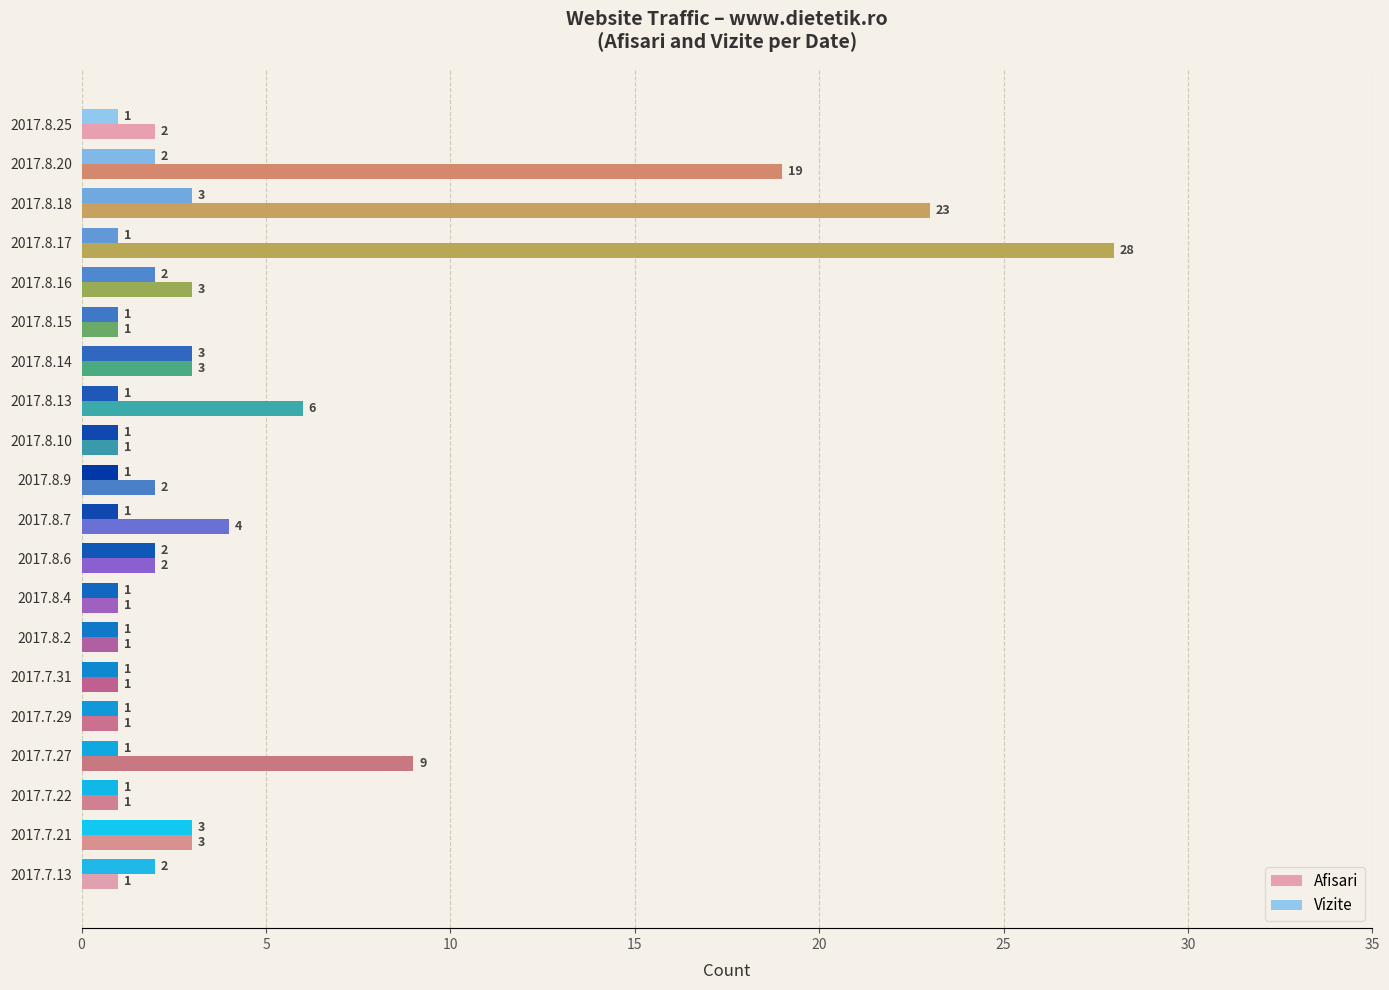

Is it true that Afisari equals 1 at 2017.7.13?

True